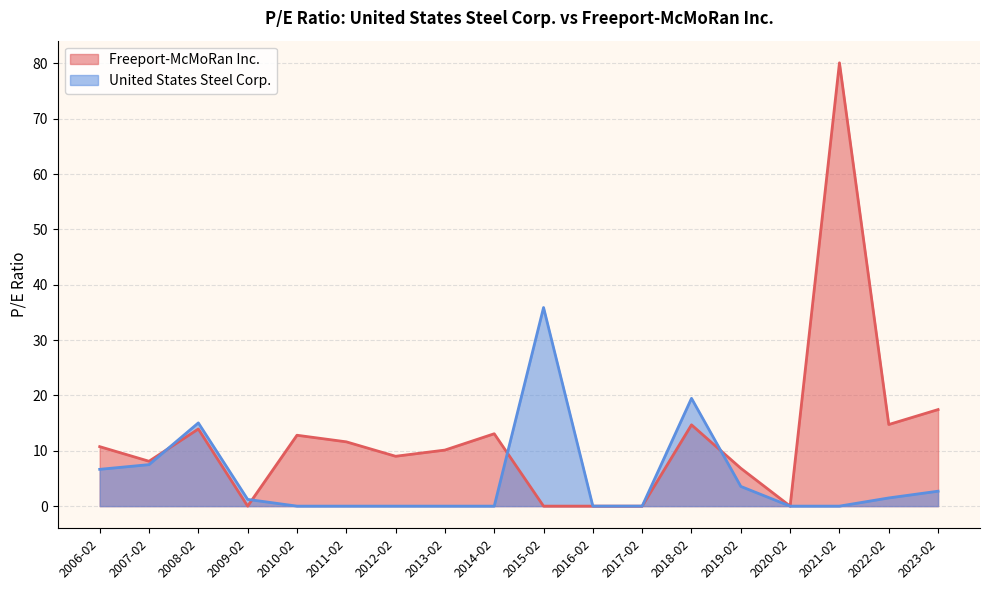

Is it true that Freeport-McMoRan Inc. equals 8.1 at 2007-02?

True